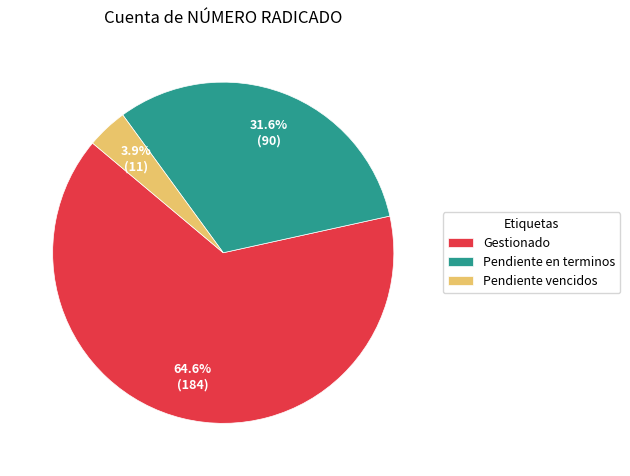

Which slice represents more than half of the pie?

Gestionado